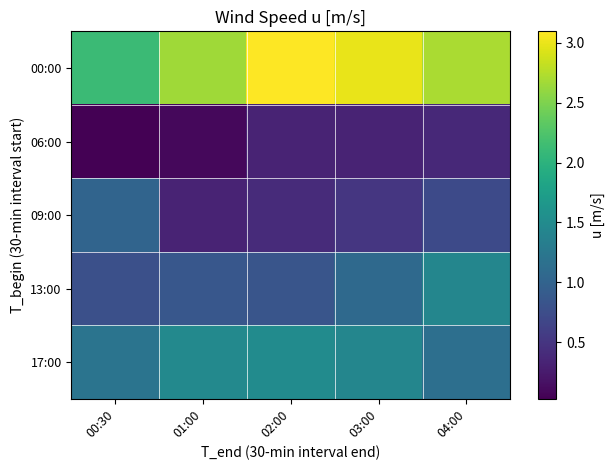

Which category has the lowest value across all series?

00:30